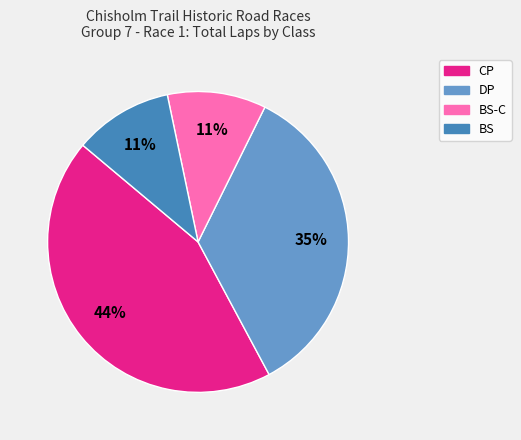

Is there a majority slice in this chart?

No